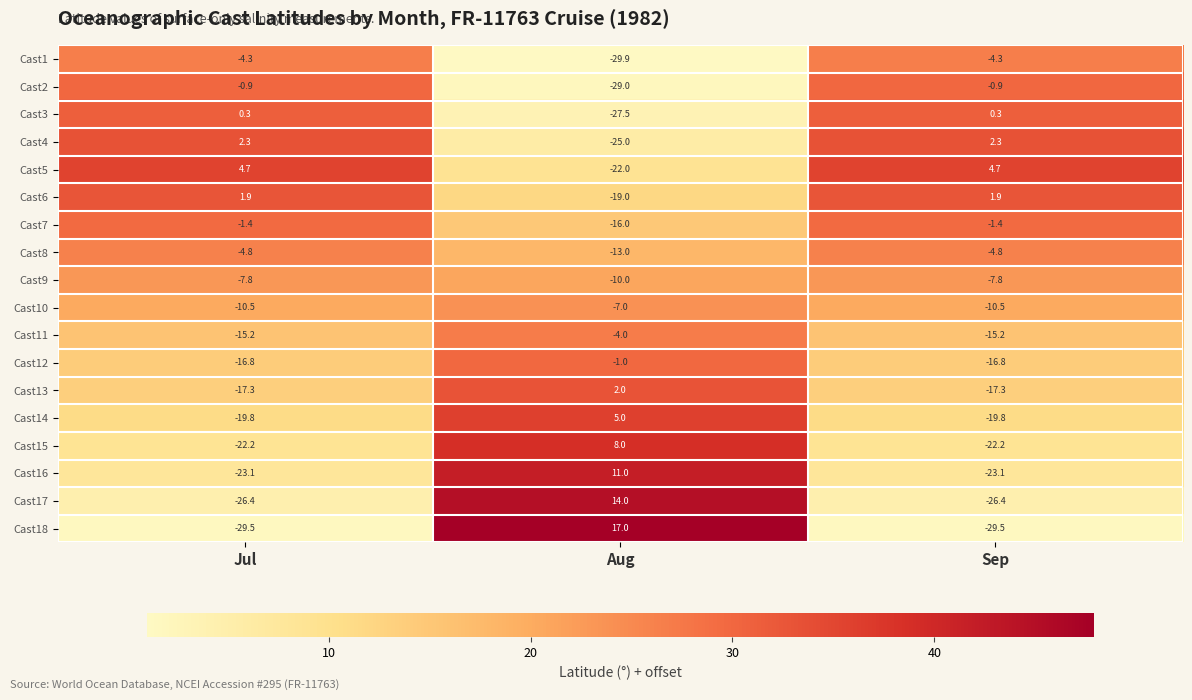

Is it true that Cast10 equals -10.5 at Jul?

True